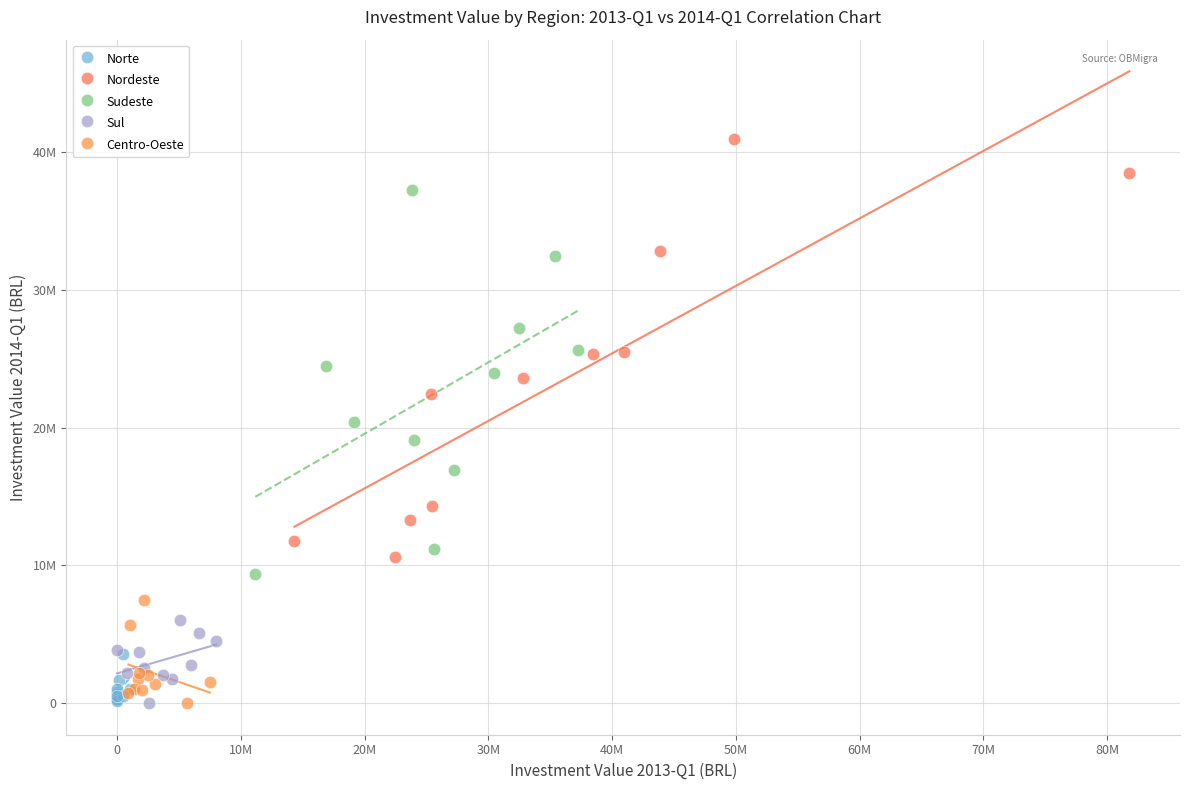

Which series reaches the maximum Y coordinate?

Nordeste